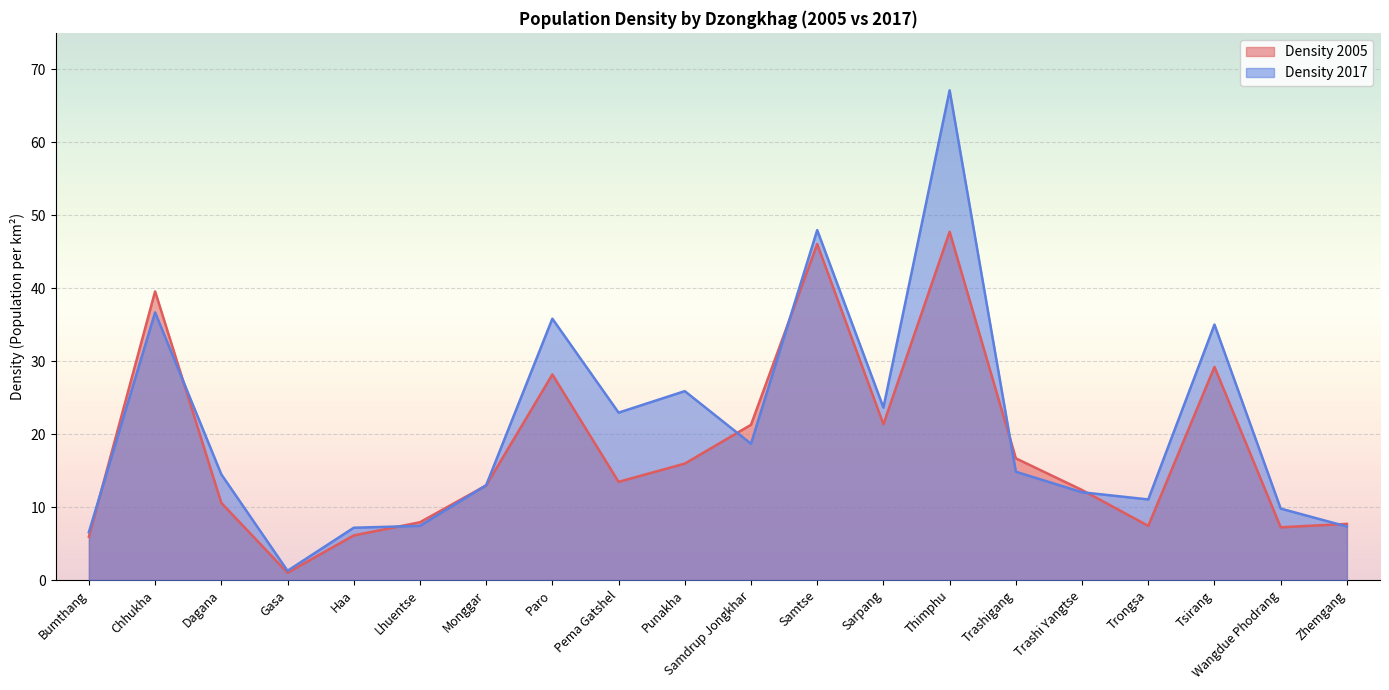

Which label corresponds to the smallest value in the chart?

Gasa